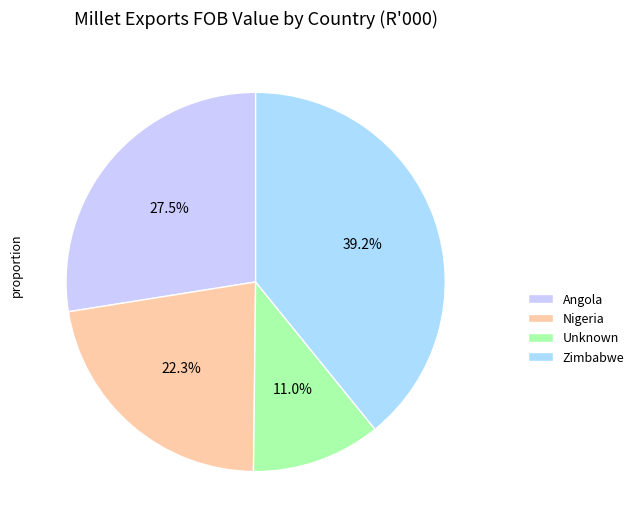

What percentage do Nigeria and Unknown together represent?

33.3%